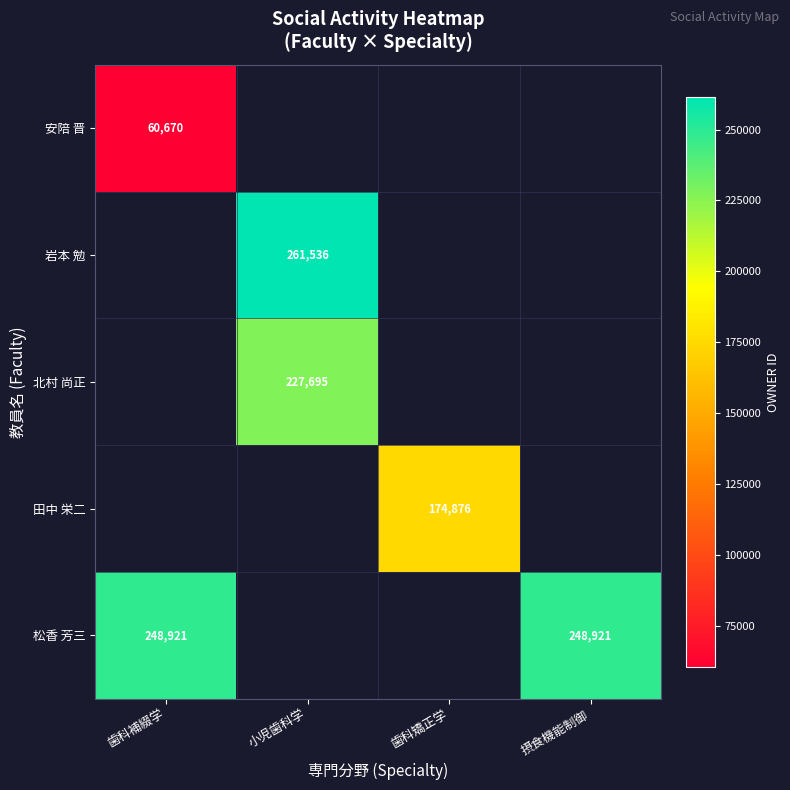

The value of 安陪 晋 at 歯科補綴学 is 60670. True or false?

True